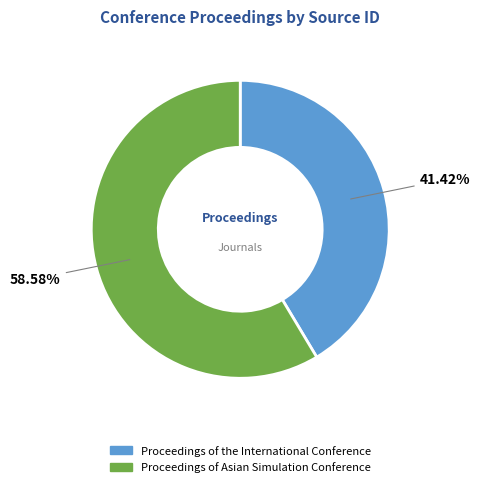

What is the smallest slice in the pie chart?

Proceedings of the International Conference